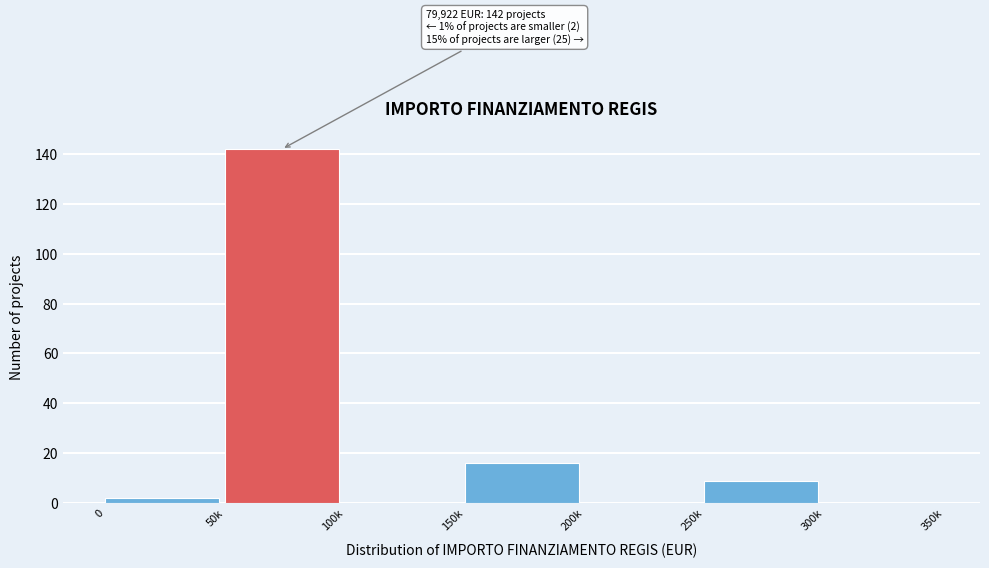

Reading right to left, transcribe all the data shown in this chart.

300k=0	250k=9	200k=0	150k=16	100k=0	50k=142	0=2